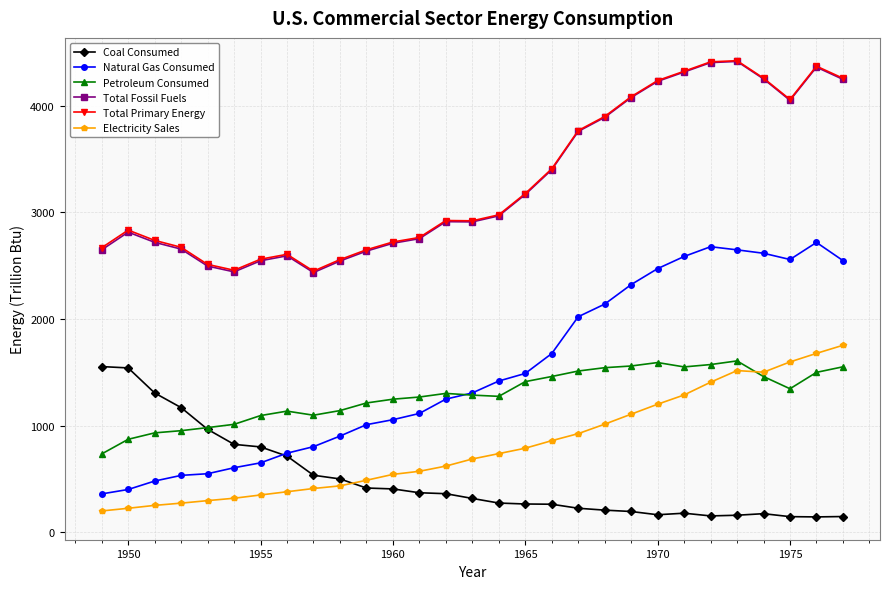

Which series has the widest spread of values?

Natural Gas Consumed